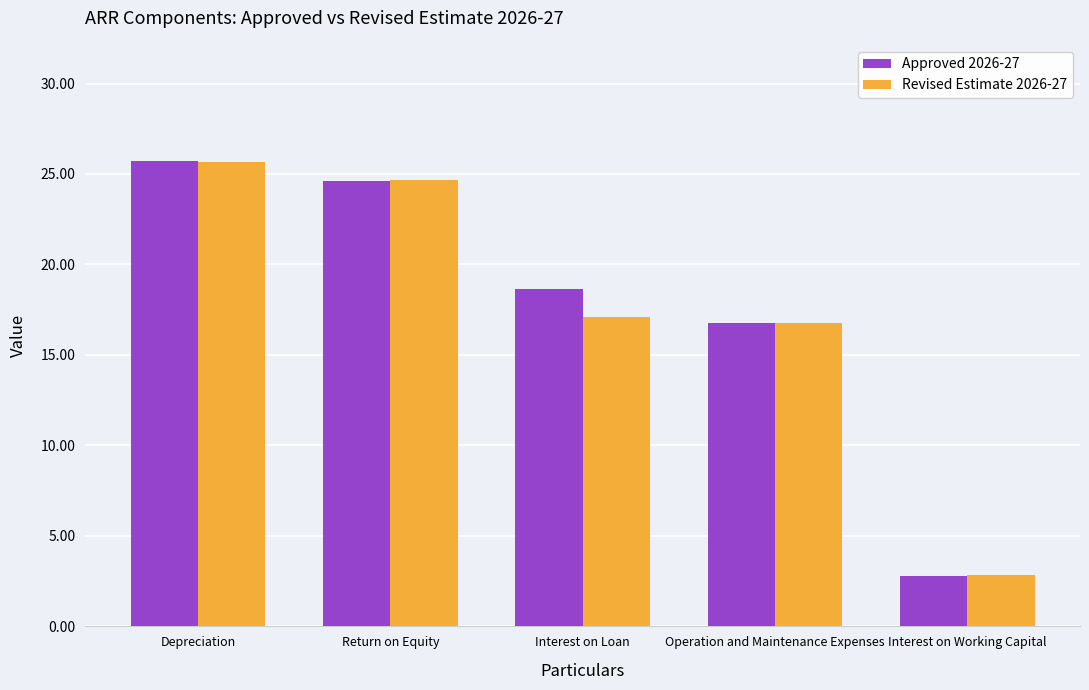

What is the difference between the second highest and second lowest values in the Revised Estimate 2026-27 series?

7.9